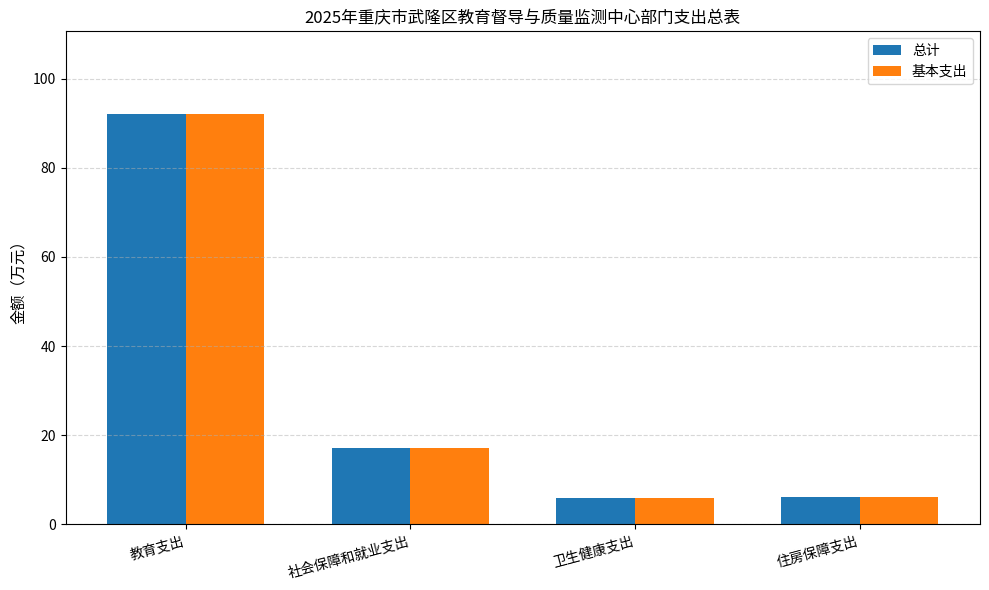

What is the value of the 基本支出 bar at the 2nd from the left?

17.1